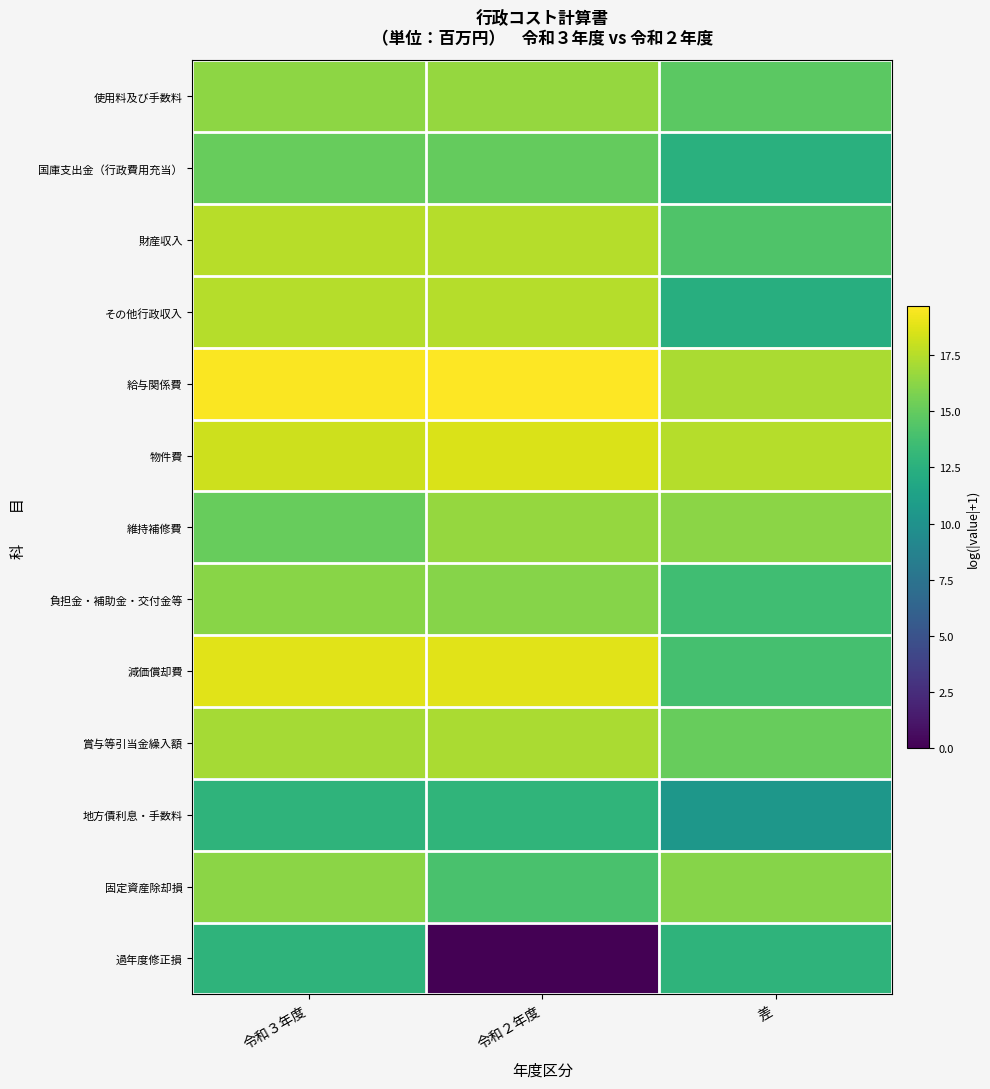

Reading left to right, what are all the values shown in this chart?

使用料及び手数料: 令和３年度=16.3	令和２年度=16.5	差=14.7
国庫支出金（行政費用充当）: 令和３年度=15.1	令和２年度=15.0	差=12.5
財産収入: 令和３年度=17.5	令和２年度=17.5	差=14.2
その他行政収入: 令和３年度=17.5	令和２年度=17.5	差=12.3
給与関係費: 令和３年度=19.6	令和２年度=19.7	差=17.1
物件費: 令和３年度=18.2	令和２年度=18.6	差=17.4
維持補修費: 令和３年度=15.0	令和２年度=16.5	差=16.3
負担金・補助金・交付金等: 令和３年度=16.2	令和２年度=16.1	差=13.6
減価償却費: 令和３年度=18.8	令和２年度=18.8	差=13.8
賞与等引当金繰入額: 令和３年度=17.0	令和２年度=17.1	差=15.1
地方債利息・手数料: 令和３年度=12.8	令和２年度=12.8	差=10.4
固定資産除却損: 令和３年度=16.2	令和２年度=14.0	差=16.1
過年度修正損: 令和３年度=12.8	令和２年度=0.0	差=12.8